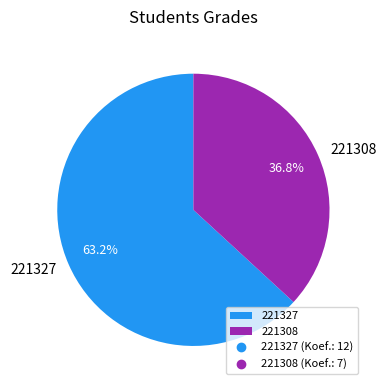

Which has a higher value, 221308 or 221327?

221327